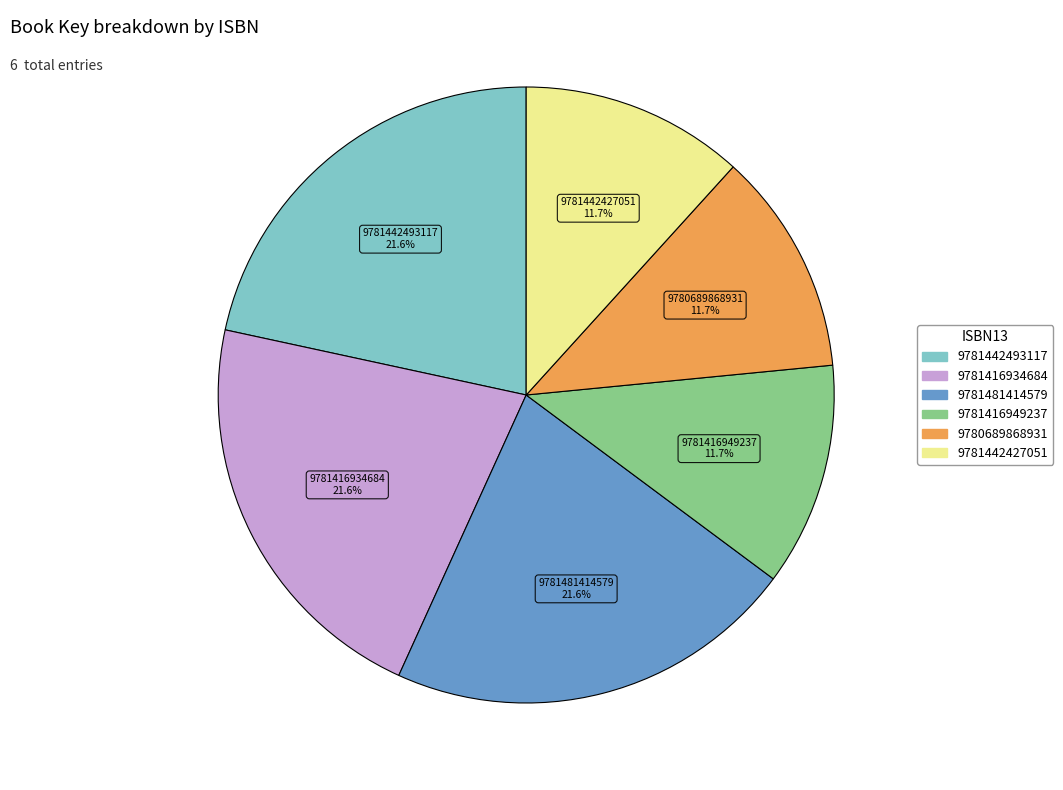

Is there any slice that represents more than half of the pie?

No